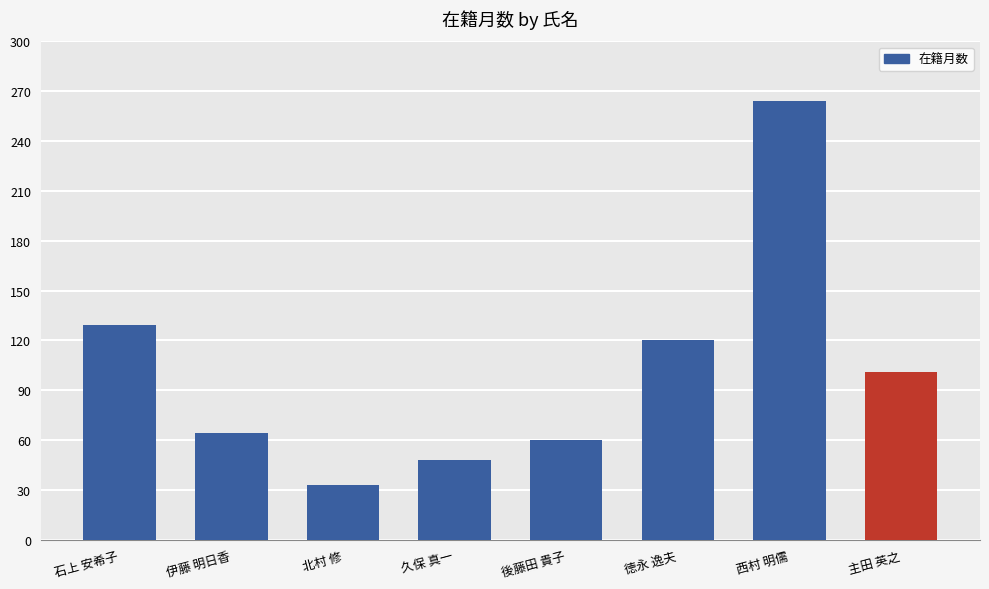

Reading left to right, what are all the values shown in this chart?

129	64	33	48	60	120	264	101